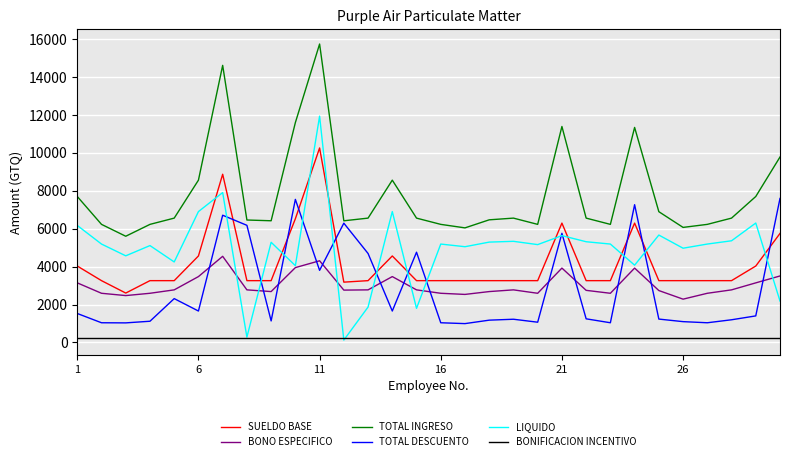

Which series has the widest spread of values?

LIQUIDO